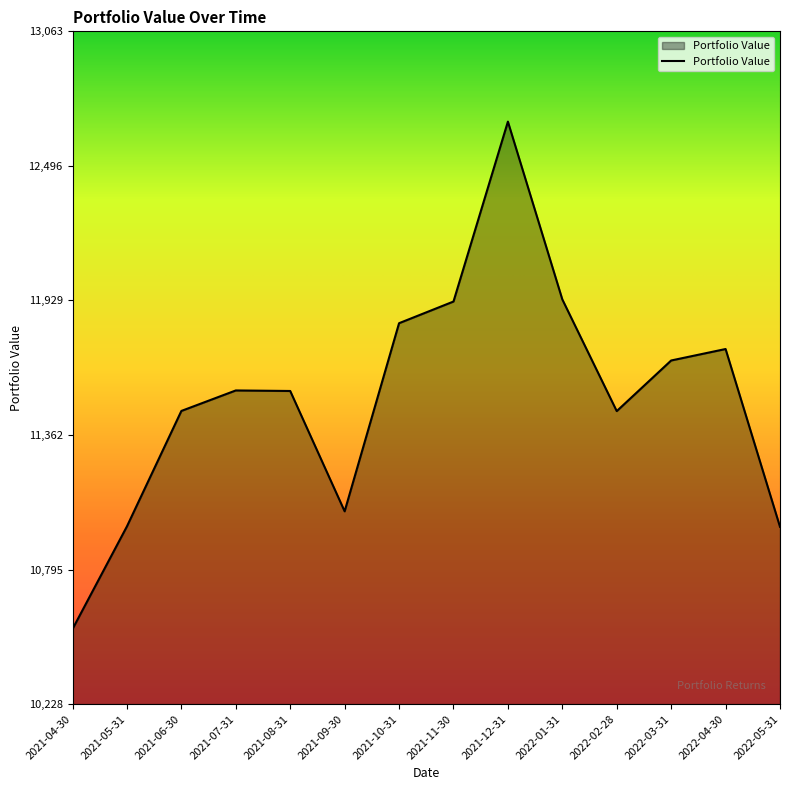

Does the chart display data point markers on the line(s)?

No